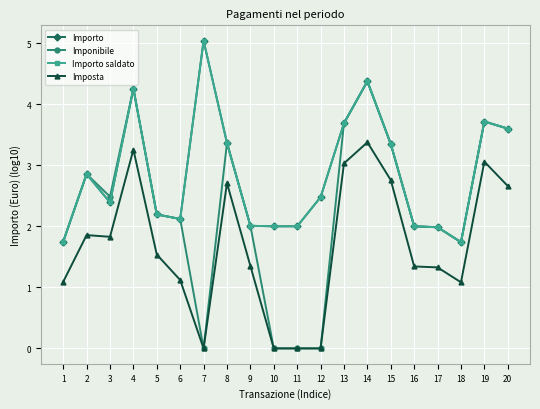

Does the chart have visible grid lines?

Yes